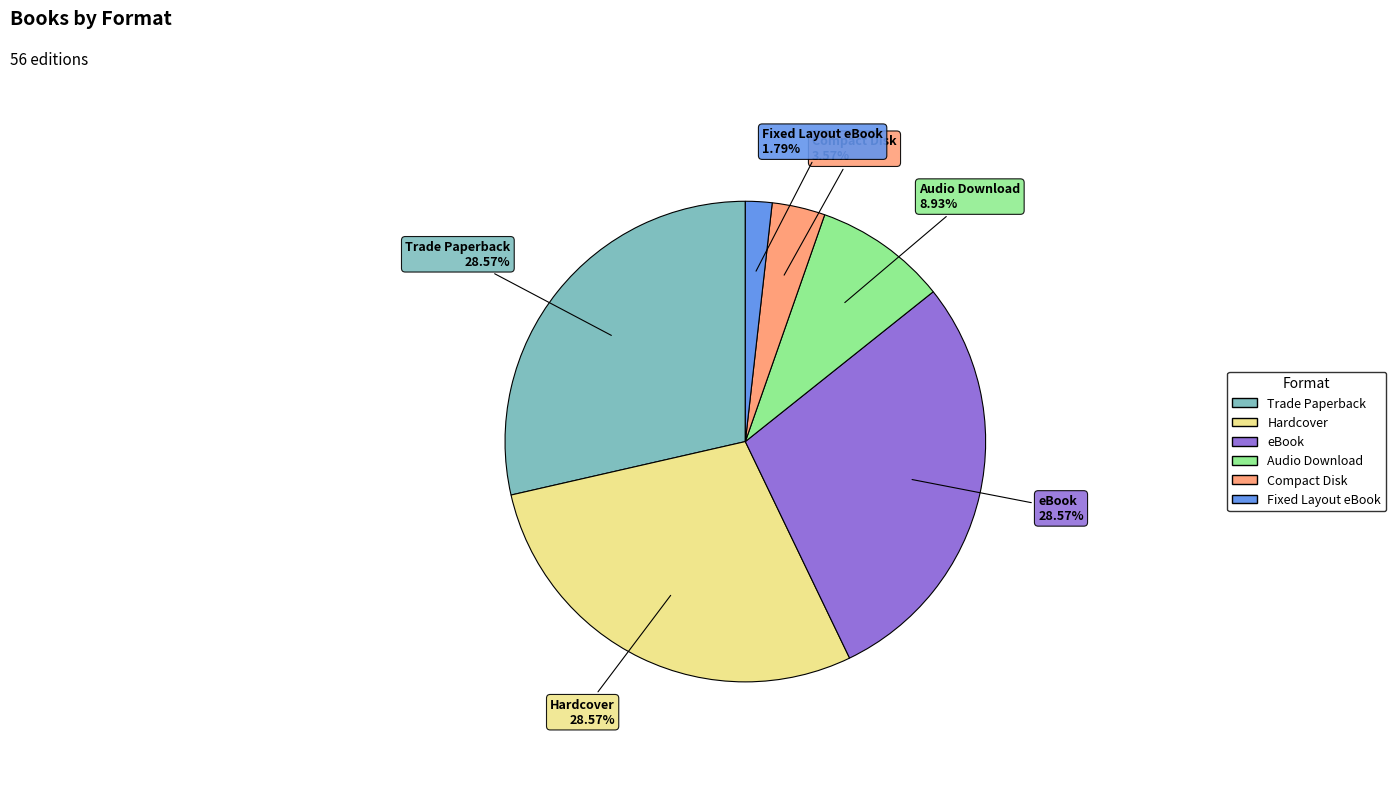

Which slice is the smallest?

Fixed Layout eBook